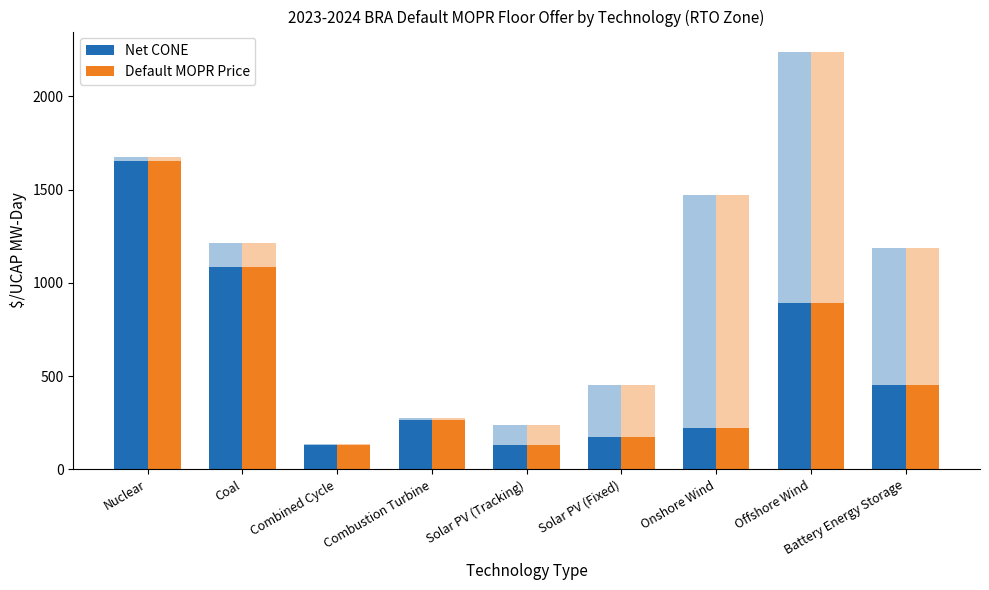

What is the total value across all series at Solar PV (Fixed)?

345.5